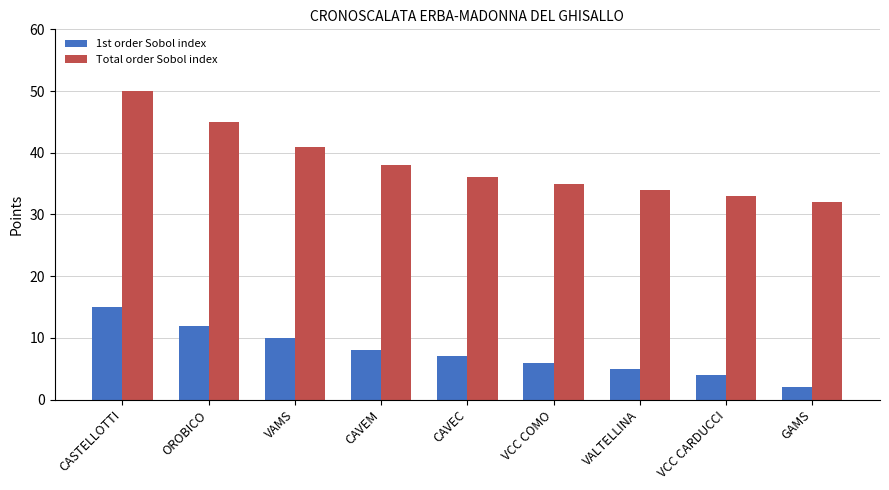

List the series in order of their peak value, lowest first.

1st order Sobol index, Total order Sobol index